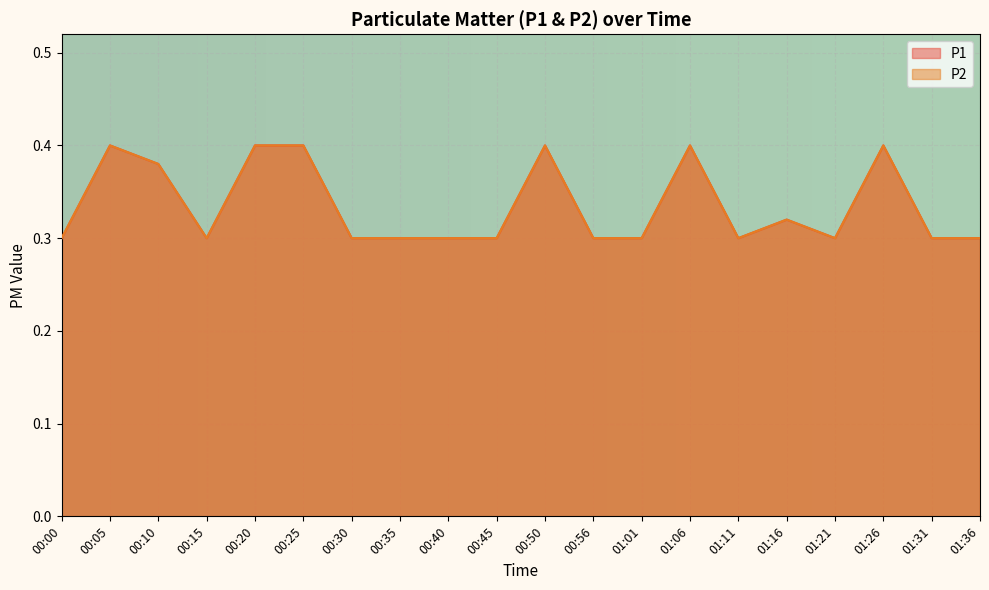

Rank the categories by P2 value from lowest to highest.

00:00, 00:15, 00:30, 00:35, 00:40, 00:45, 00:56, 01:01, 01:11, 01:21, 01:31, 01:36, 01:16, 00:10, 00:05, 00:20, 00:25, 00:50, 01:06, 01:26